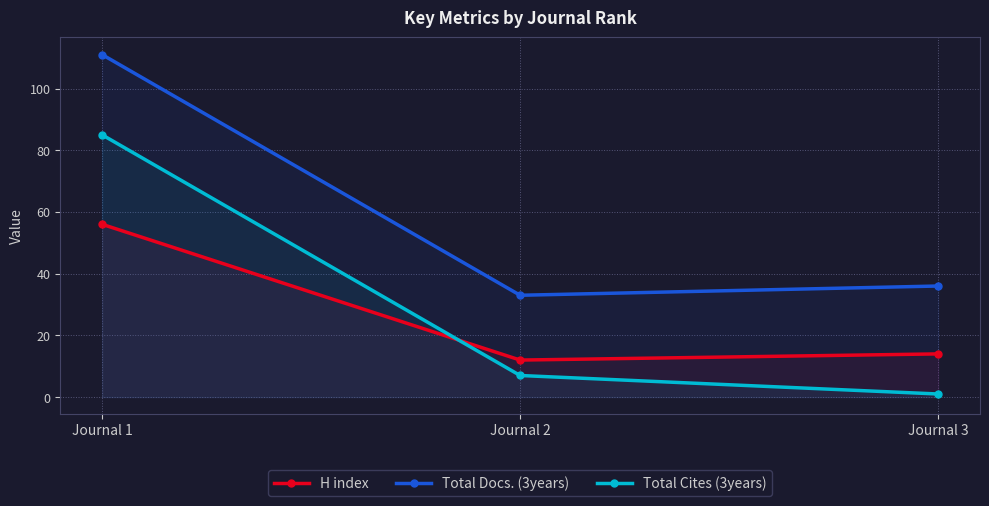

Rank the series at Journal 2 from highest to lowest value.

Total Docs. (3years), H index, Total Cites (3years)